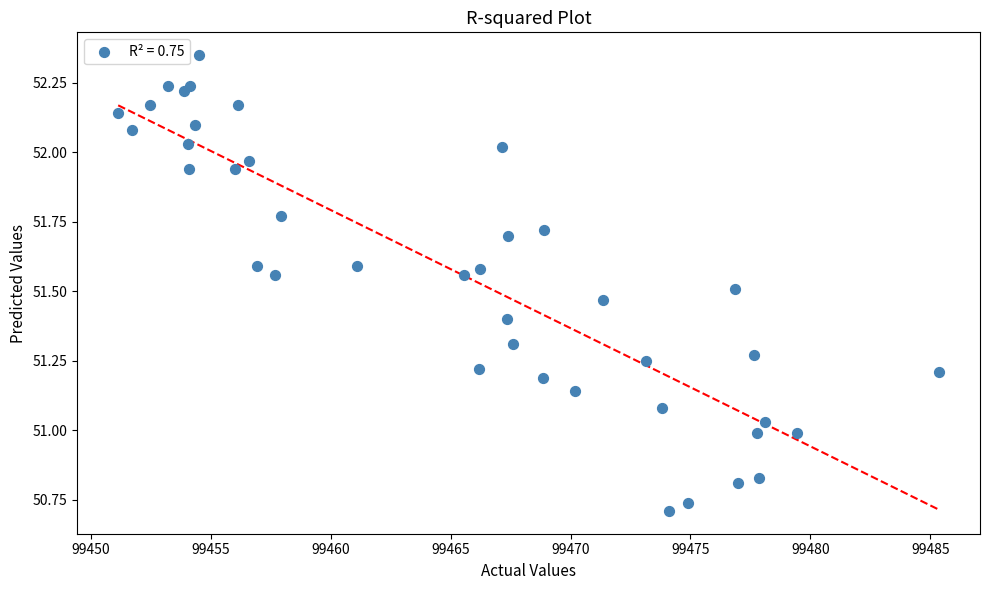

What is the range of Y values (max minus min)?

1.6